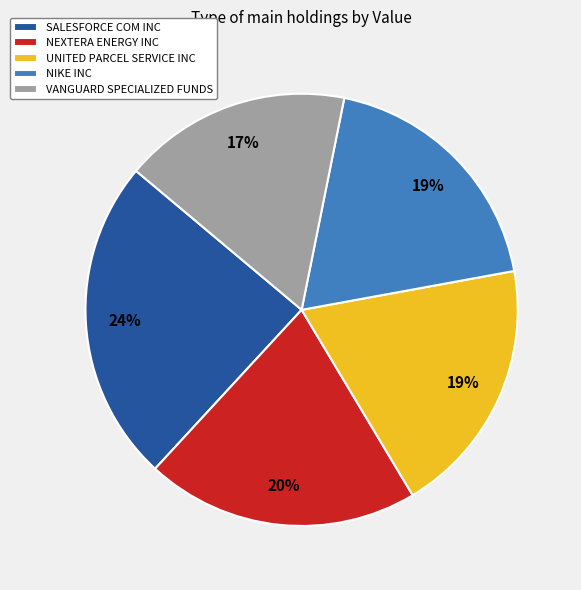

Is it true that NIKE INC is 9% of the pie?

False